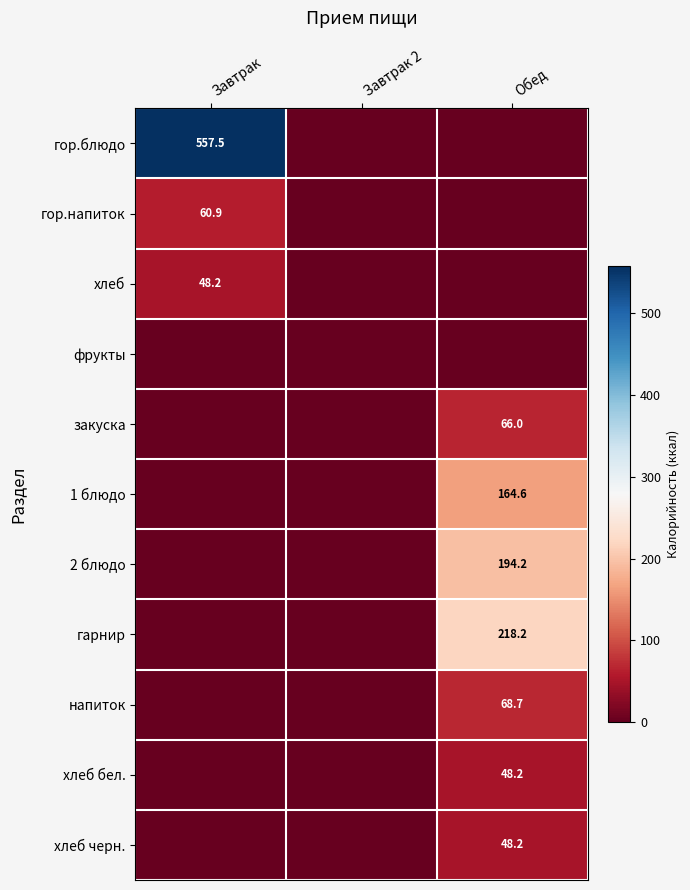

True or false: гор.напиток has a value of 60.9 at Завтрак.

True